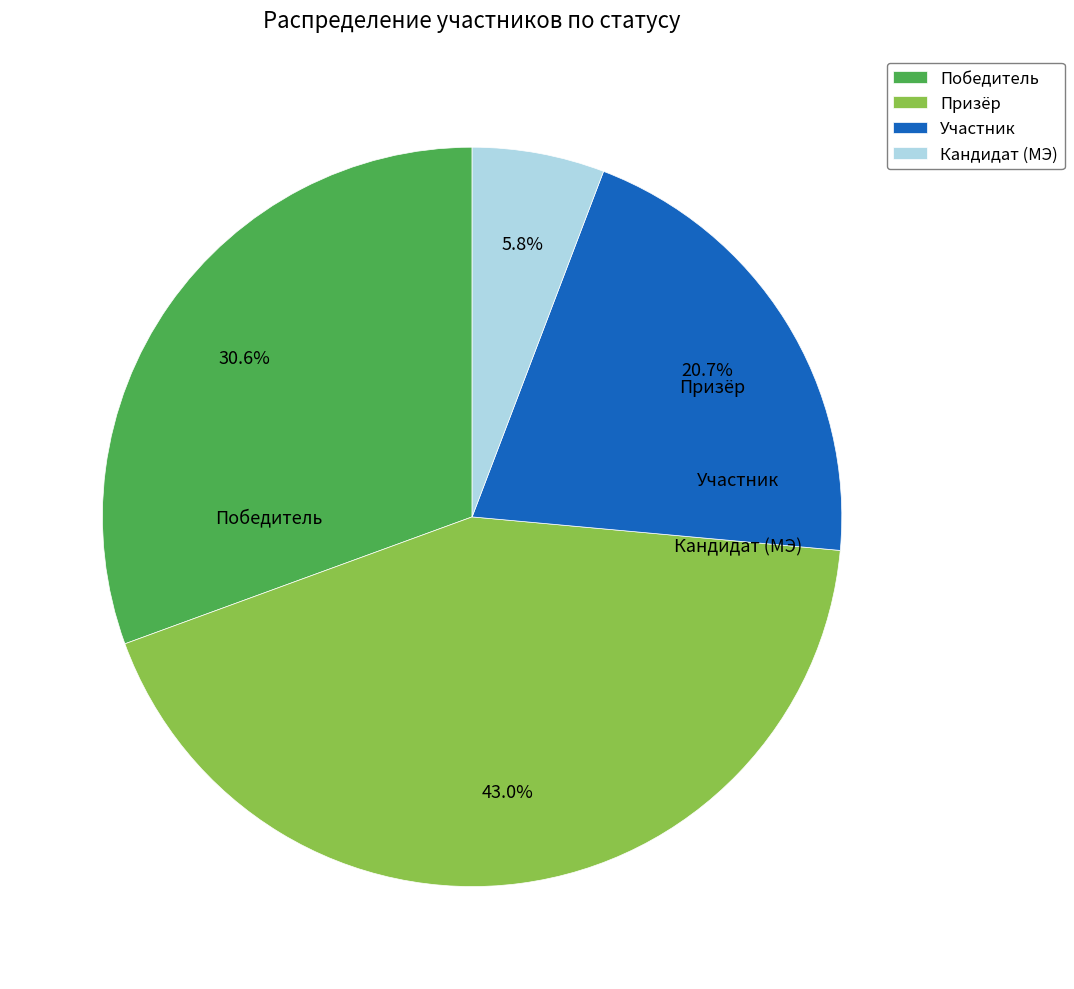

What percentage is the Участник slice, to the nearest percent?

21%